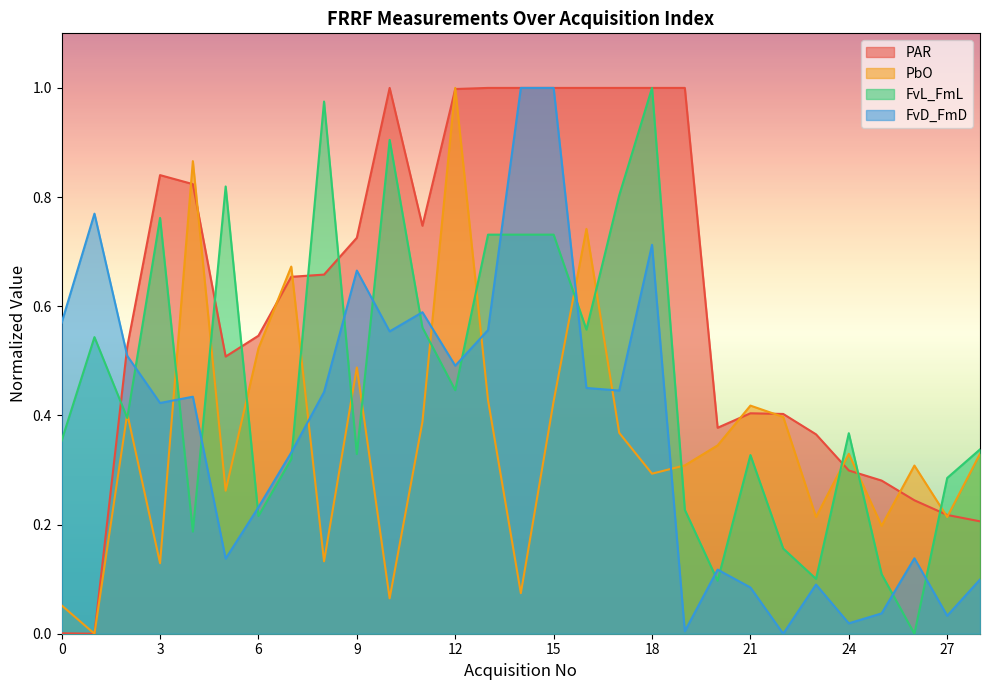

Read the FvD_FmD value at 7.

0.3